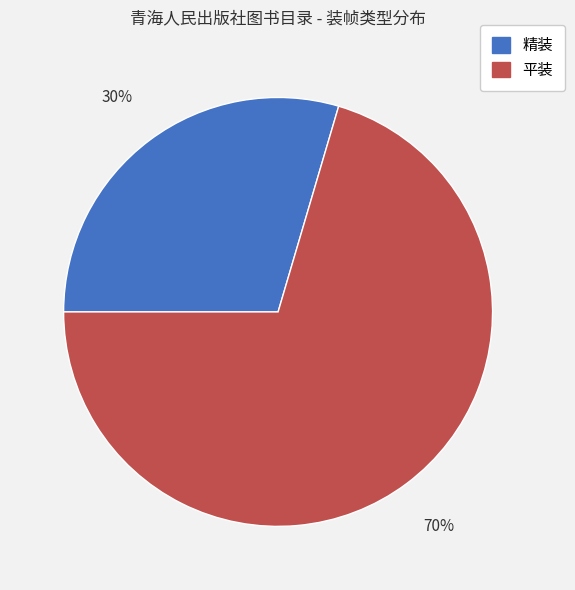

The 精装 slice represents 30% of the pie. True or false?

True